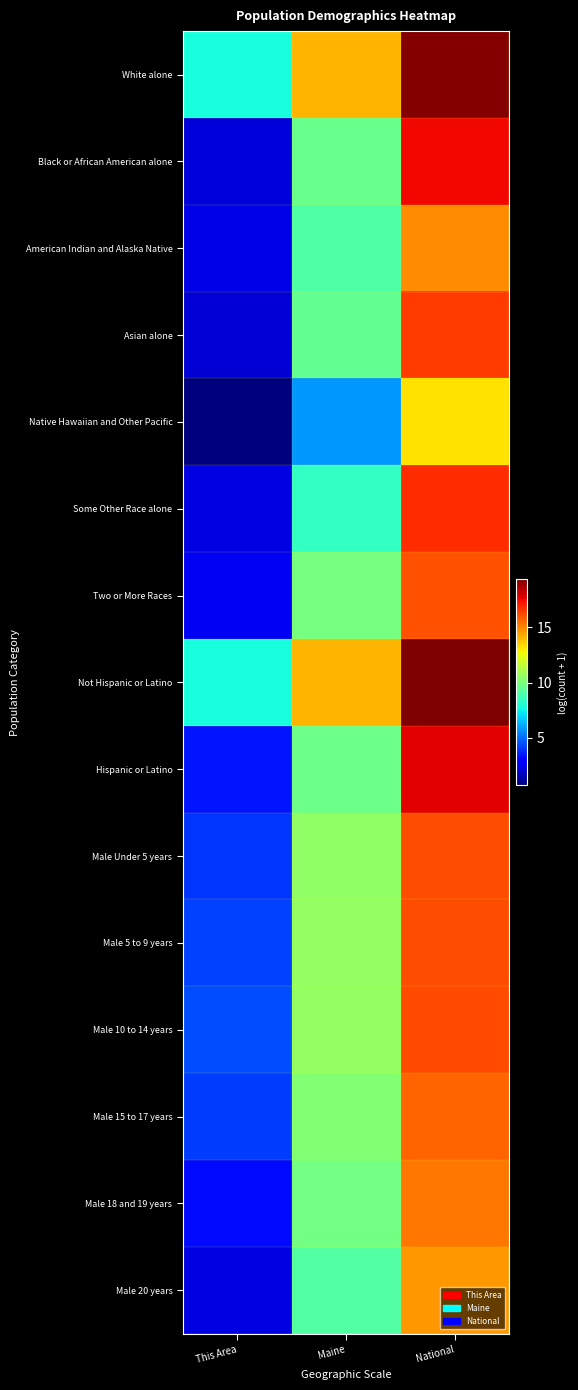

What is the difference between the highest and lowest values at This Area?

7.1